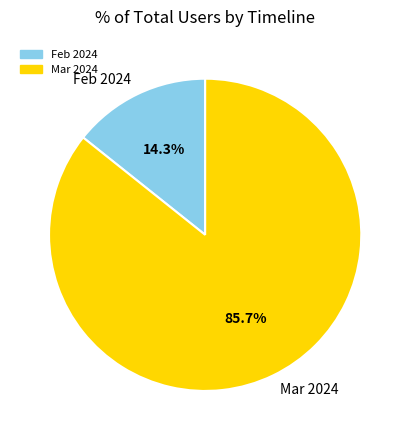

Rank the categories by value from lowest to highest.

Feb 2024, Mar 2024